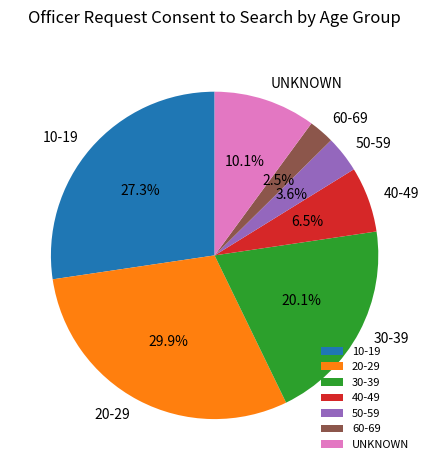

What percentage is NOT represented by UNKNOWN?

89.9%